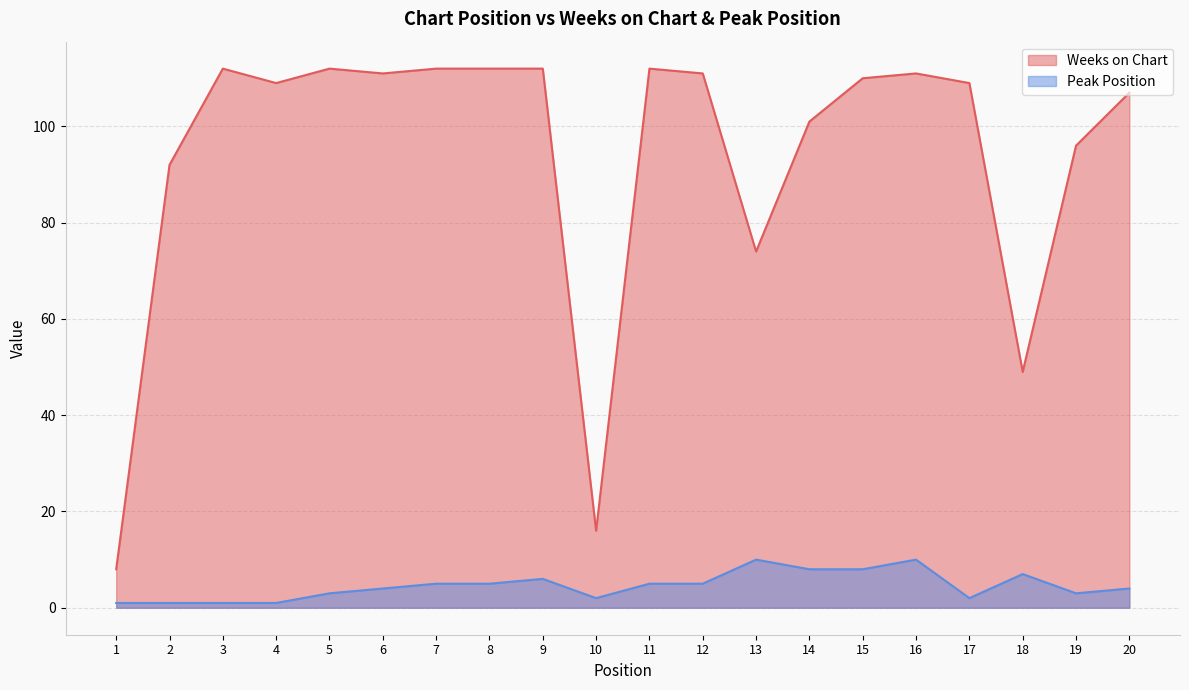

Where is the first local maximum for Peak Position?

9